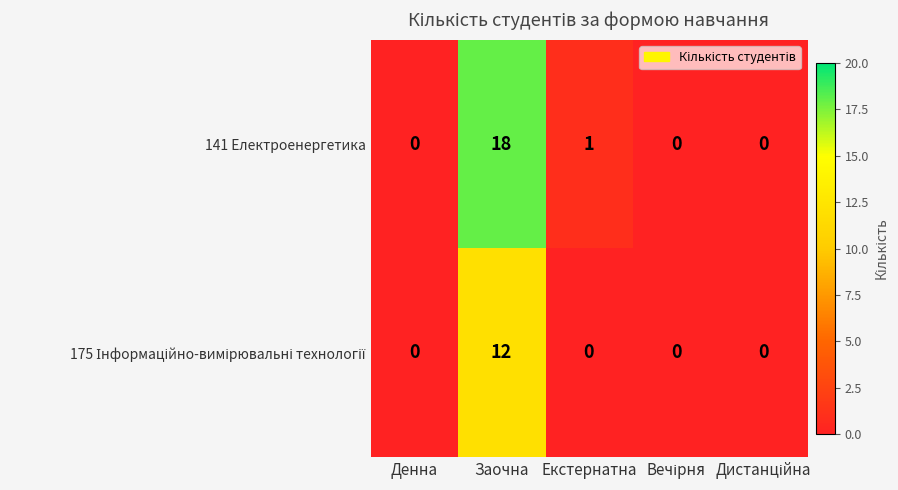

What is the average value of the 141 Електроенергетика series?

4